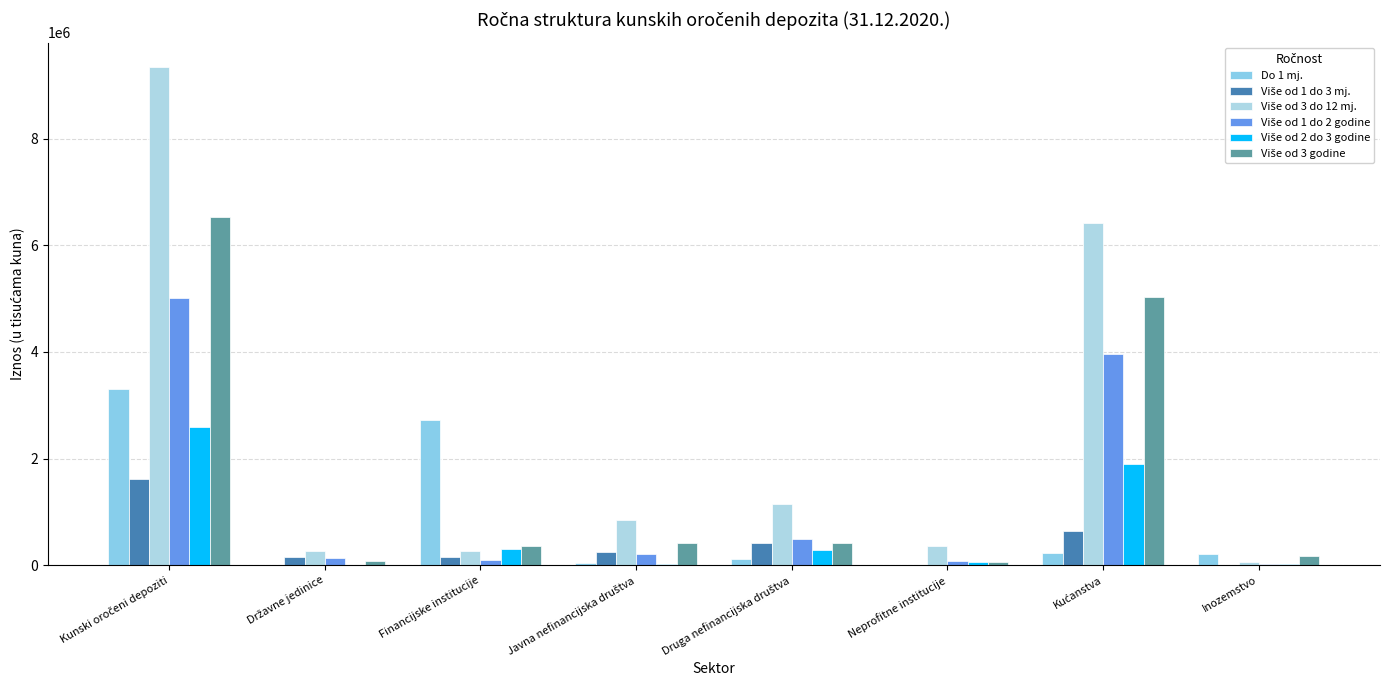

Between Druga nefinancijska društva and Javna nefinancijska društva, which is larger?

Druga nefinancijska društva